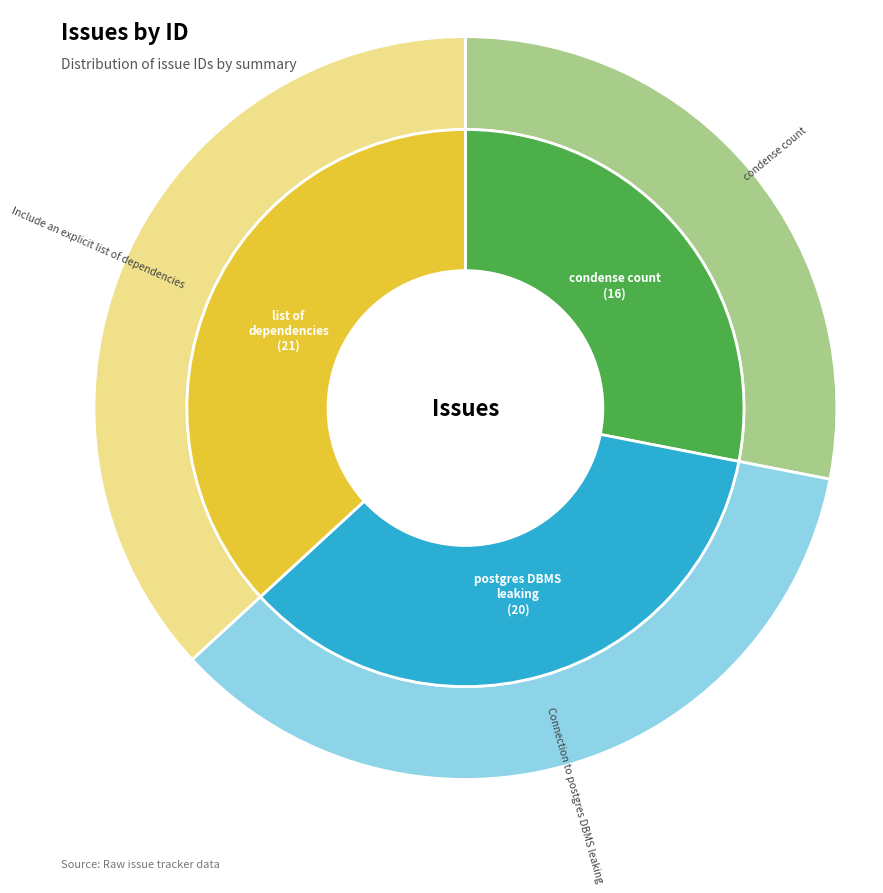

To the nearest percent, what portion does Connection to postgres DBMS leaking represent?

35%